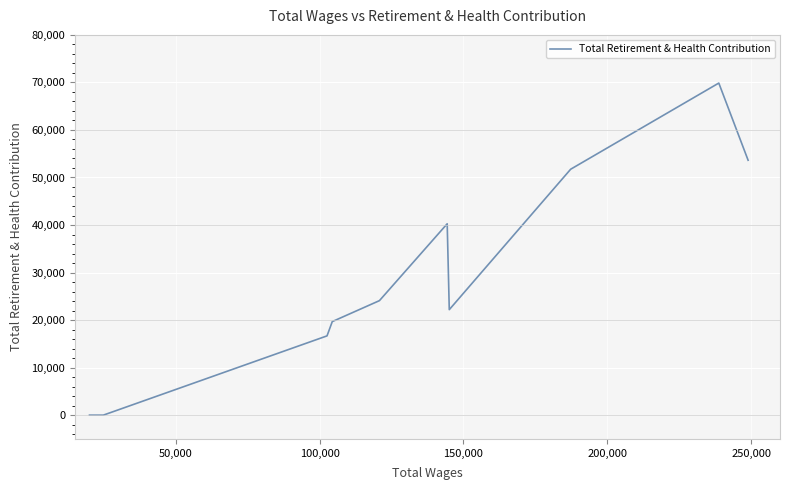

What is the difference between the maximum and minimum values?

69865